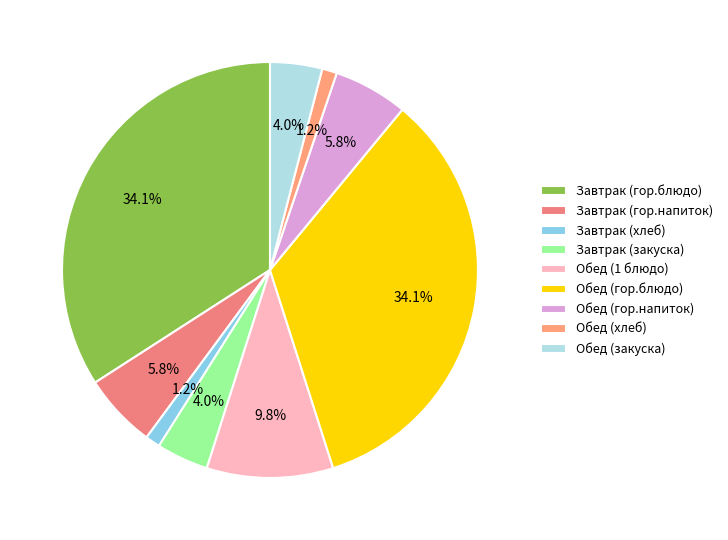

Is there a majority slice in this chart?

No